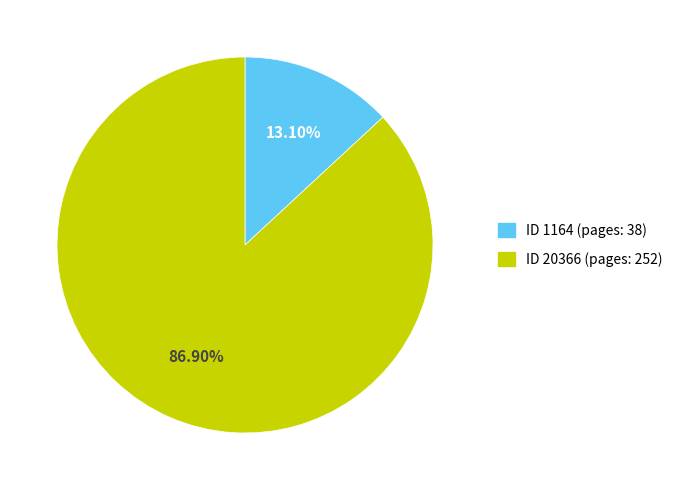

Does any single category account for the majority?

Yes